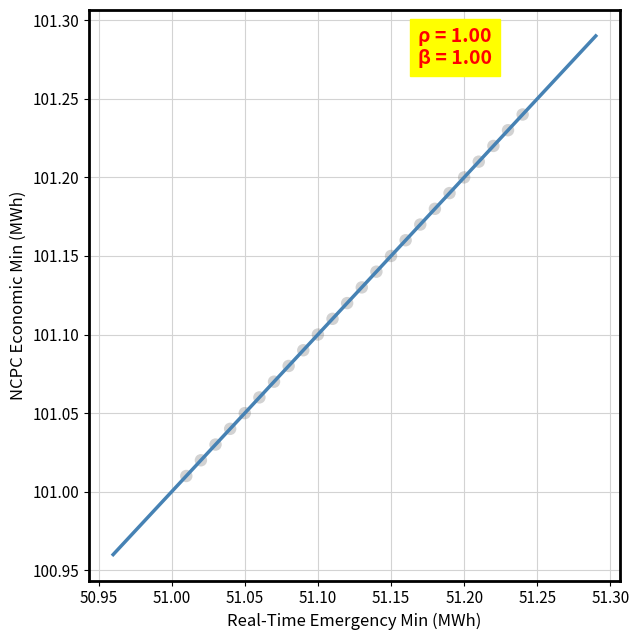

What is the difference between the maximum and minimum values?

0.3